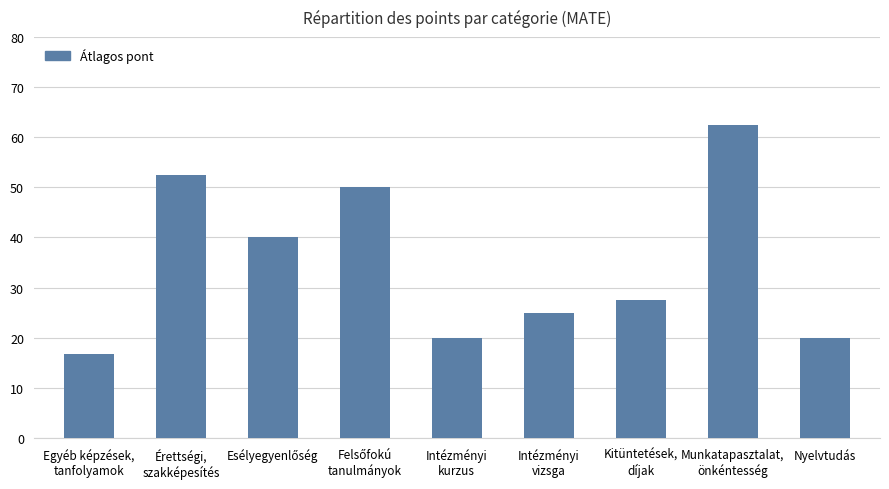

Count the number of values greater than 27.

5